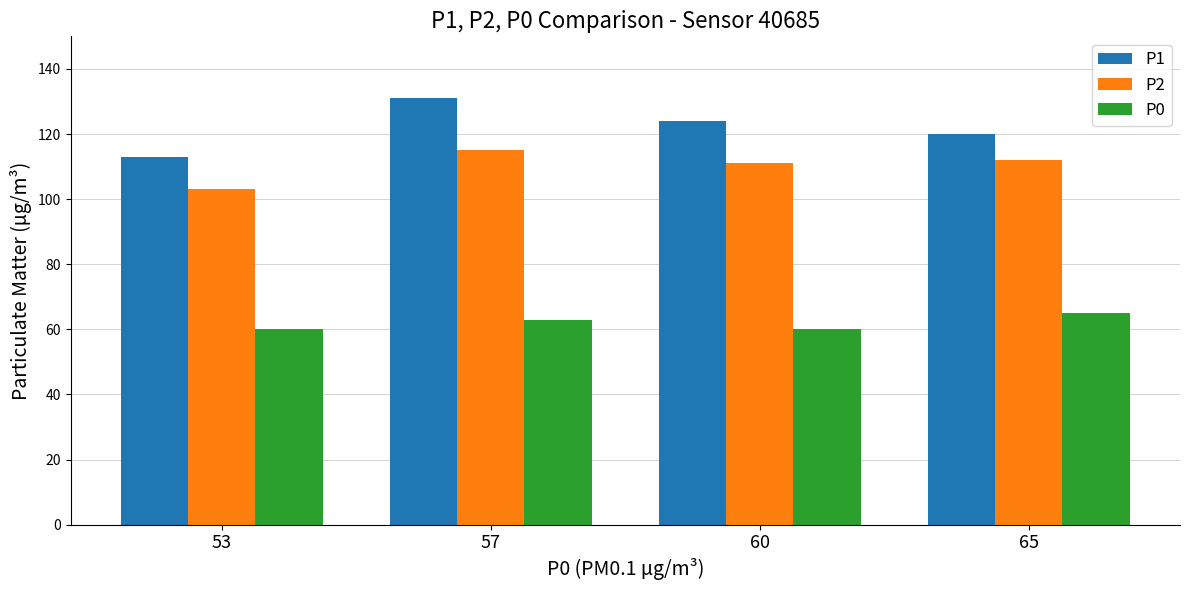

The value of P0 at 60 is 60. True or false?

True